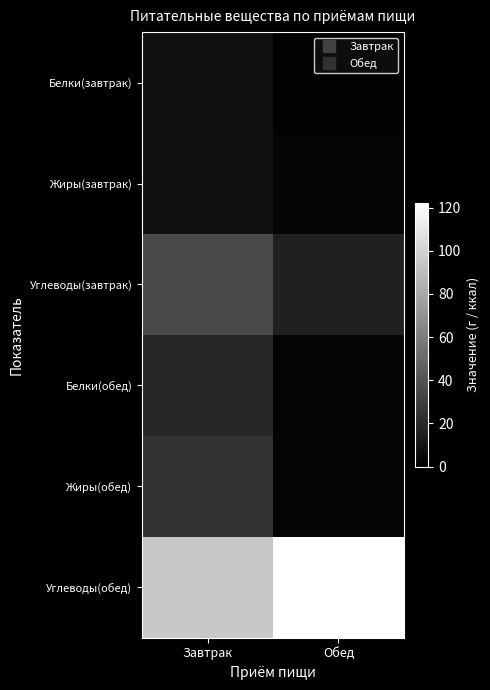

How many series are shown in this chart?

6